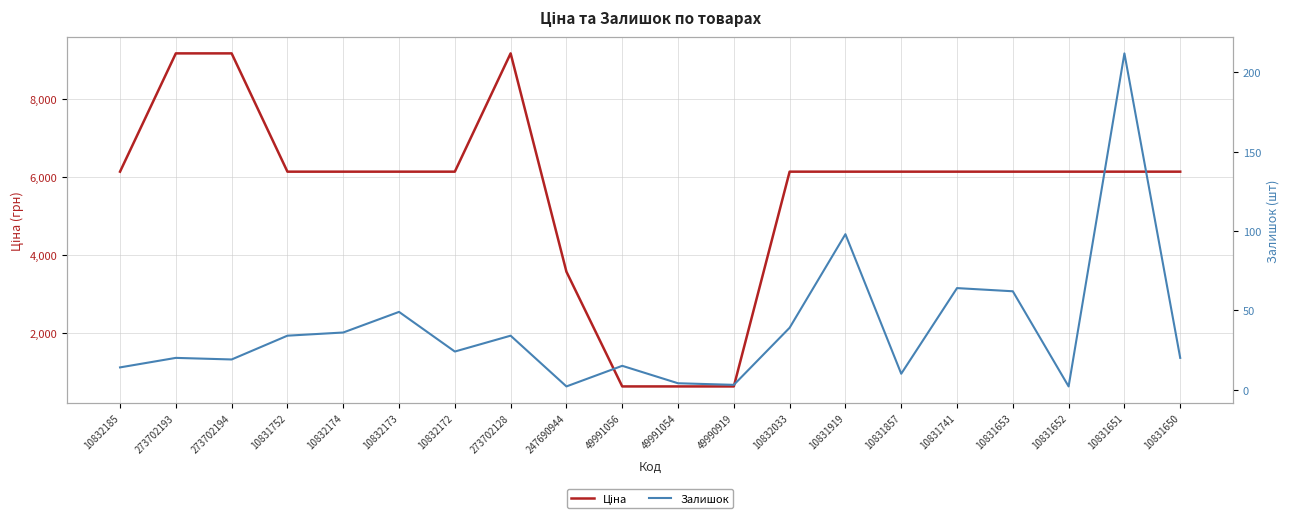

At which label is Залишок closest to 107?

10831919